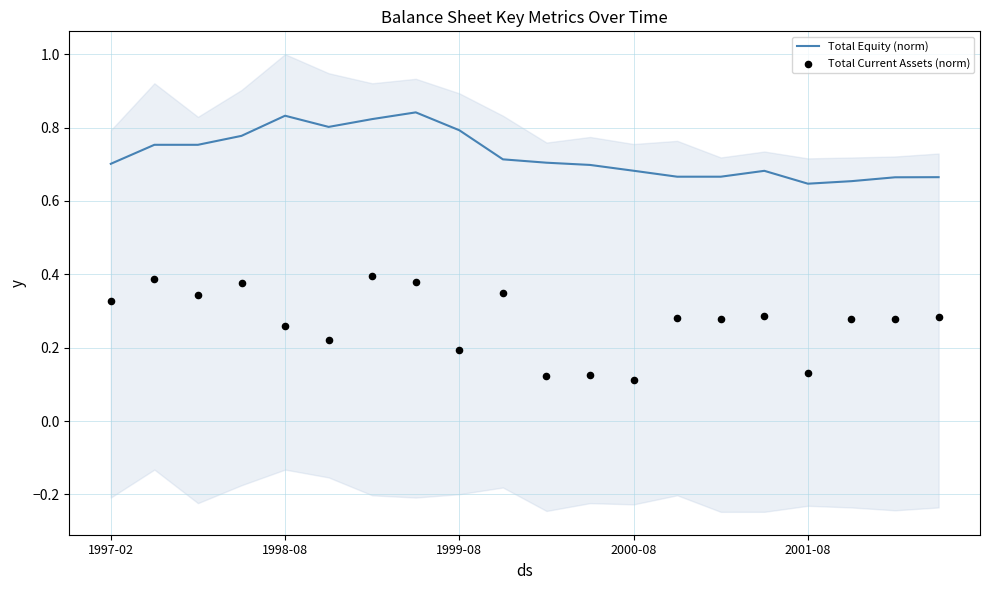

Which series reaches the minimum Y coordinate?

Total Current Assets (norm)